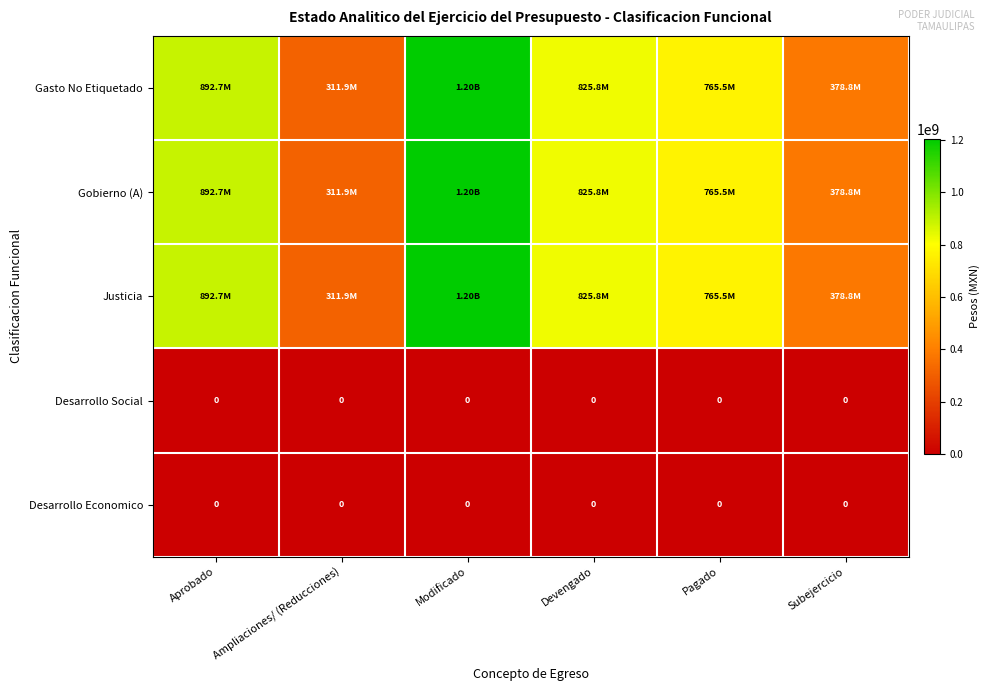

Where is Desarrollo Economico nearest to the value 0?

Aprobado